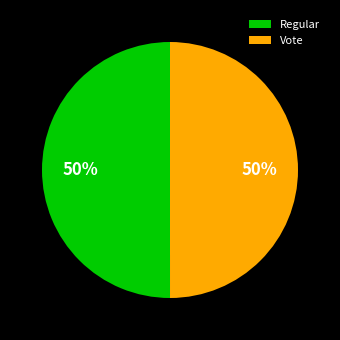

How many segments does this pie chart have?

2